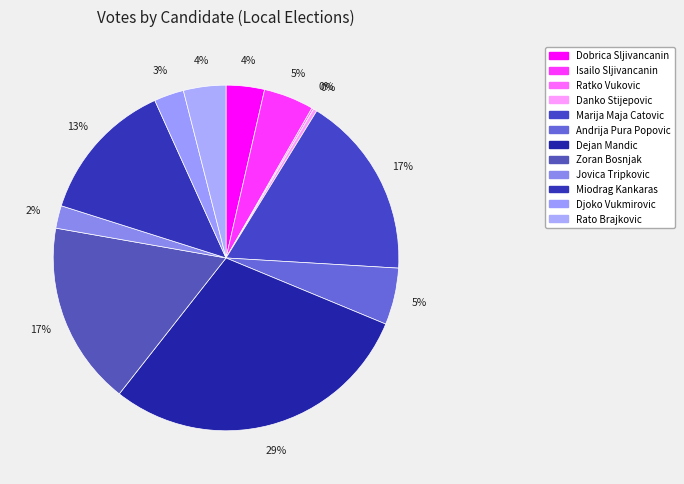

Is there any slice that represents more than half of the pie?

No